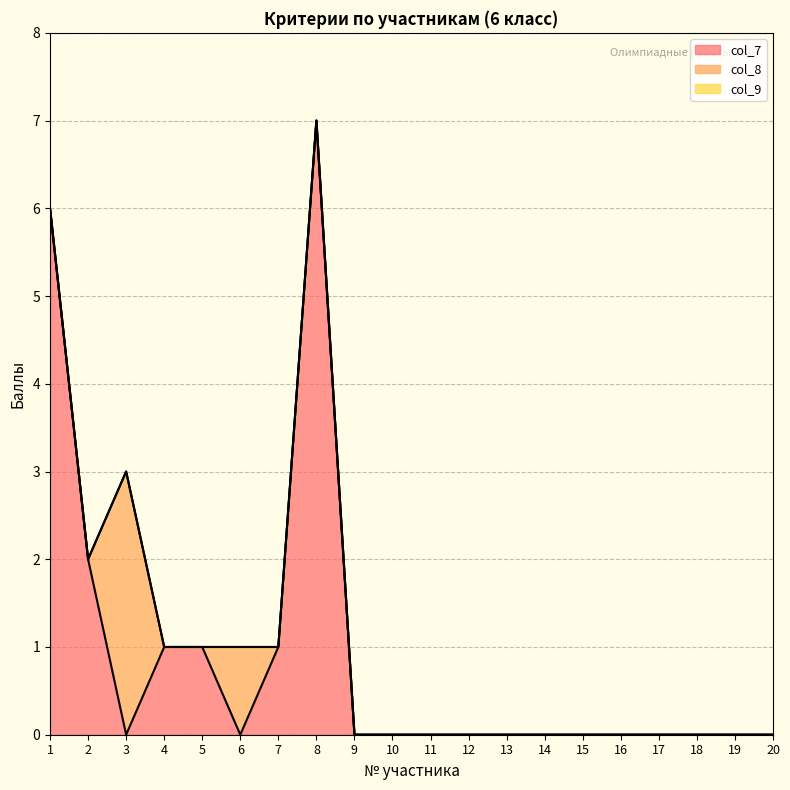

List the series in order of their peak value, lowest first.

col_9, col_8, col_7